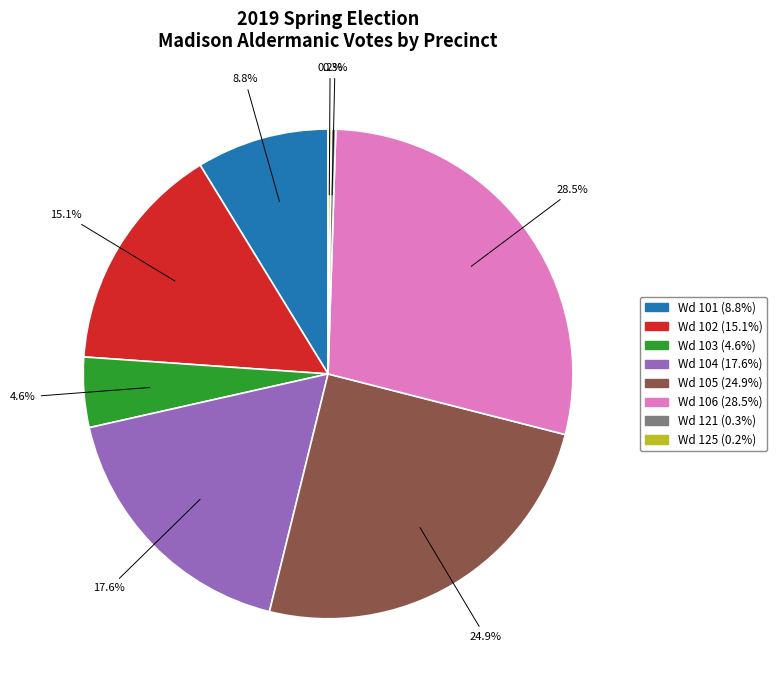

Is there a majority slice in this chart?

No